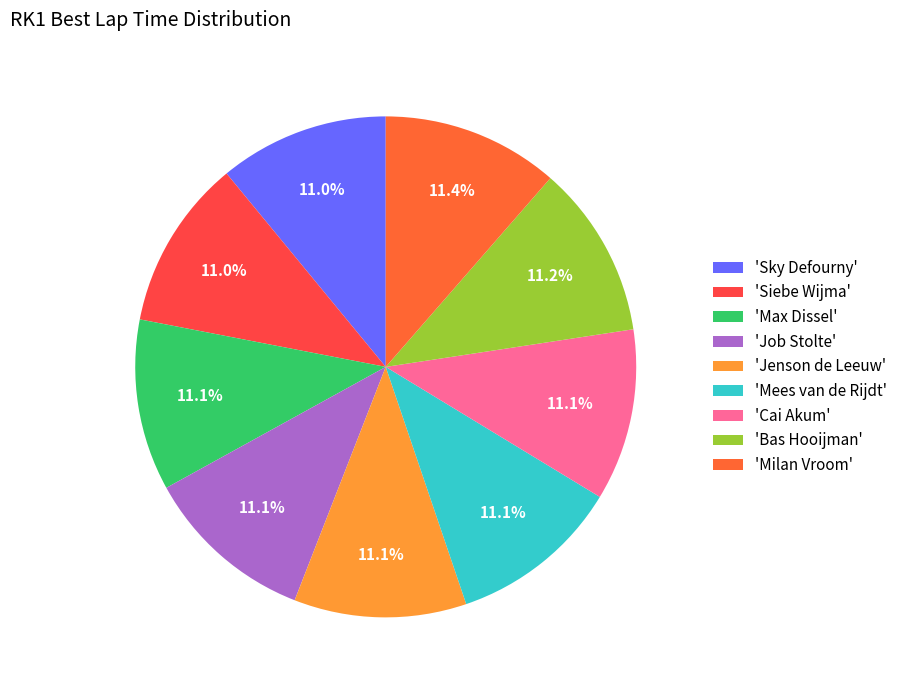

Does any single category account for the majority?

No